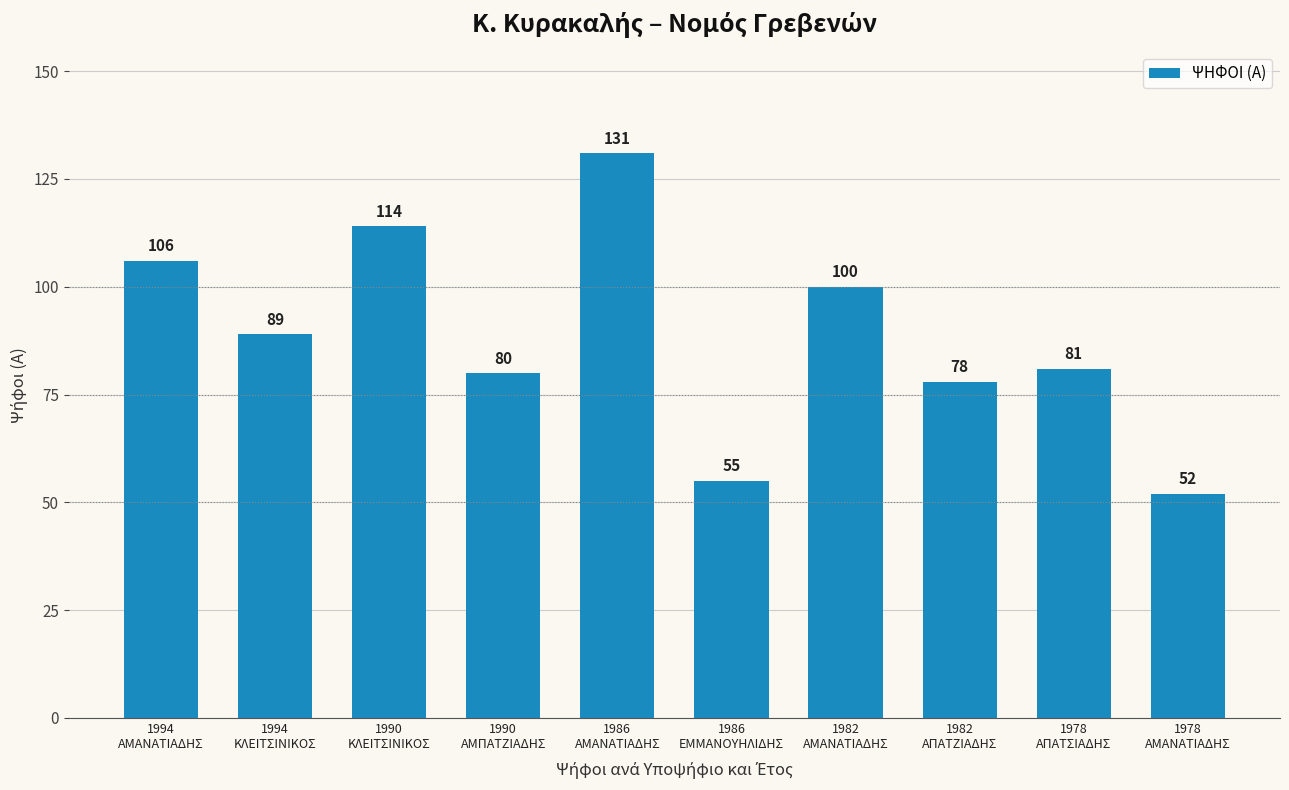

What is the change in value from 1990
ΚΛΕΙΤΣΙΝΙΚΟΣ to 1986
ΕΜΜΑΝΟΥΗΛΙΔΗΣ?

-59